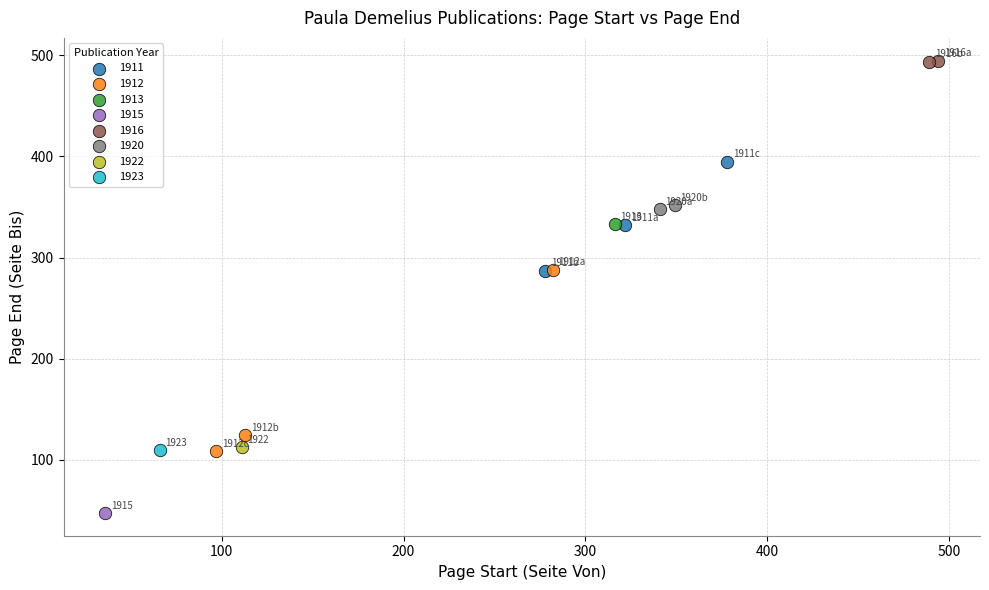

What are all the series names shown in the legend?

1911, 1912, 1913, 1915, 1916, 1920, 1922, 1923